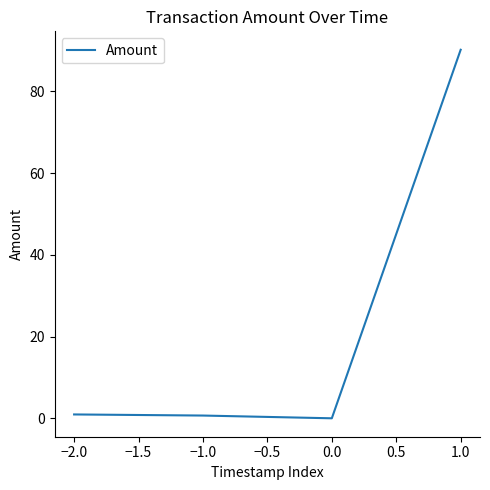

The value at 0.0 is 0.0. True or false?

True